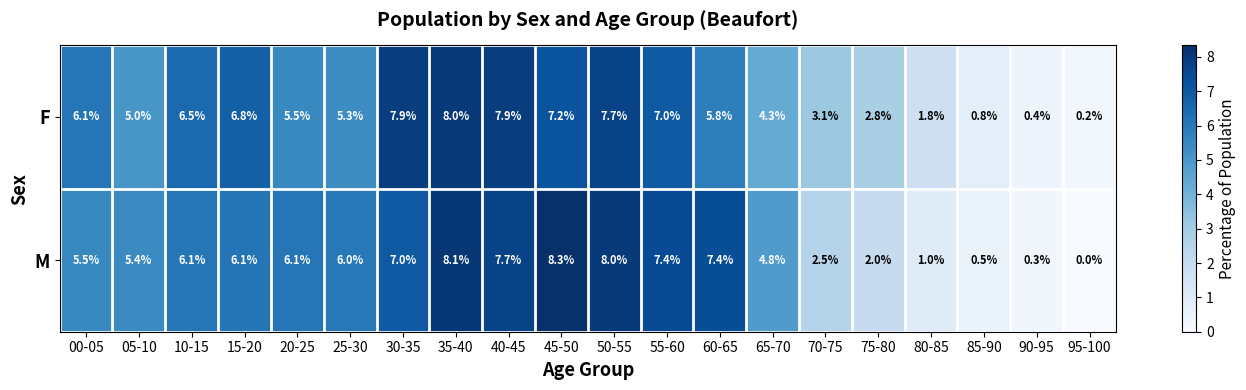

What is the difference between the F values at 25-30 and 15-20?

1.5